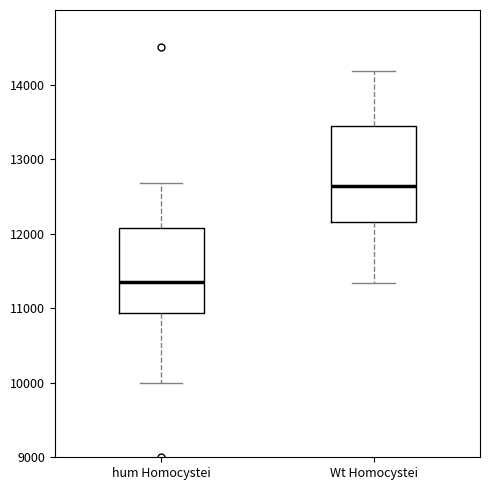

Reading left to right, read every box against the y-axis: the position of its median line, the range the box covers, and the ends of its whiskers. The values are not printed on the chart, so give them approximately, as read against the axis.

hum Homocystei: median 11400, box 10900 to 12100, whiskers 10000 to 12700
Wt Homocystei: median 12600, box 12200 to 13400, whiskers 11300 to 14200